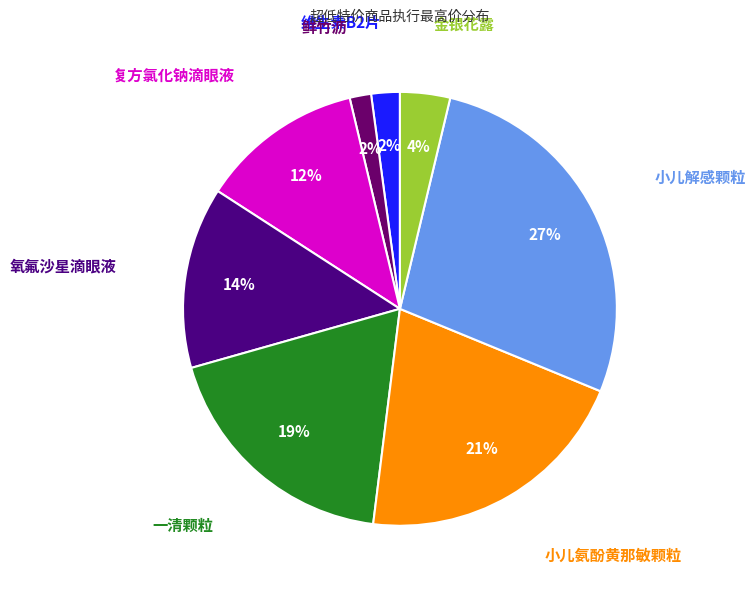

Count the number of slices in the pie.

8